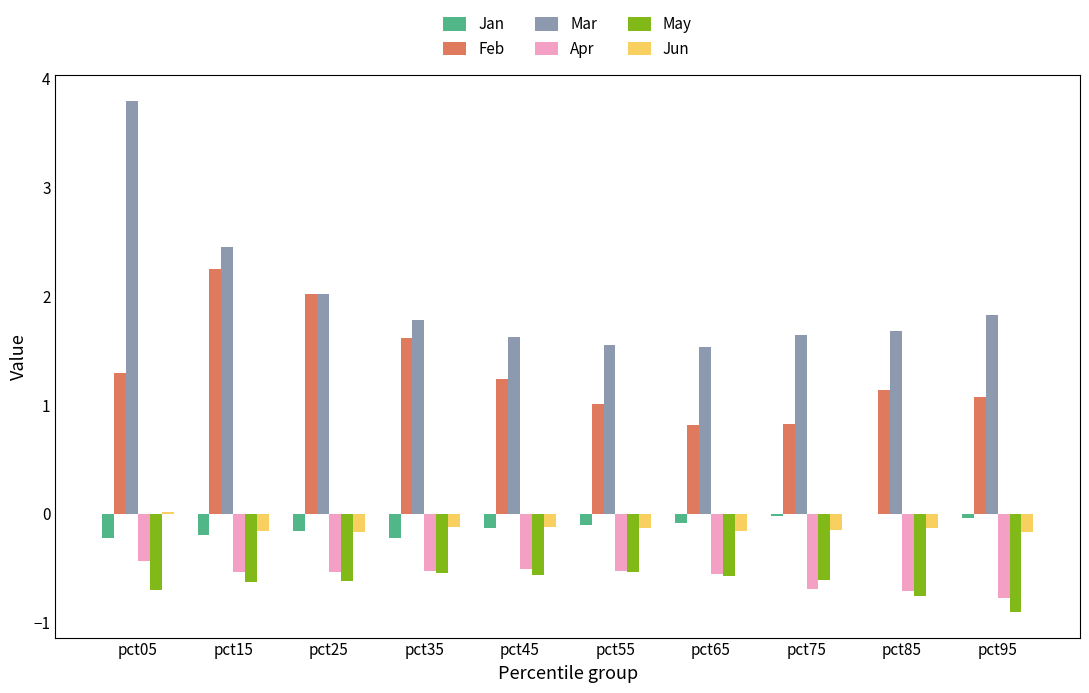

How many groups of bars are there?

10